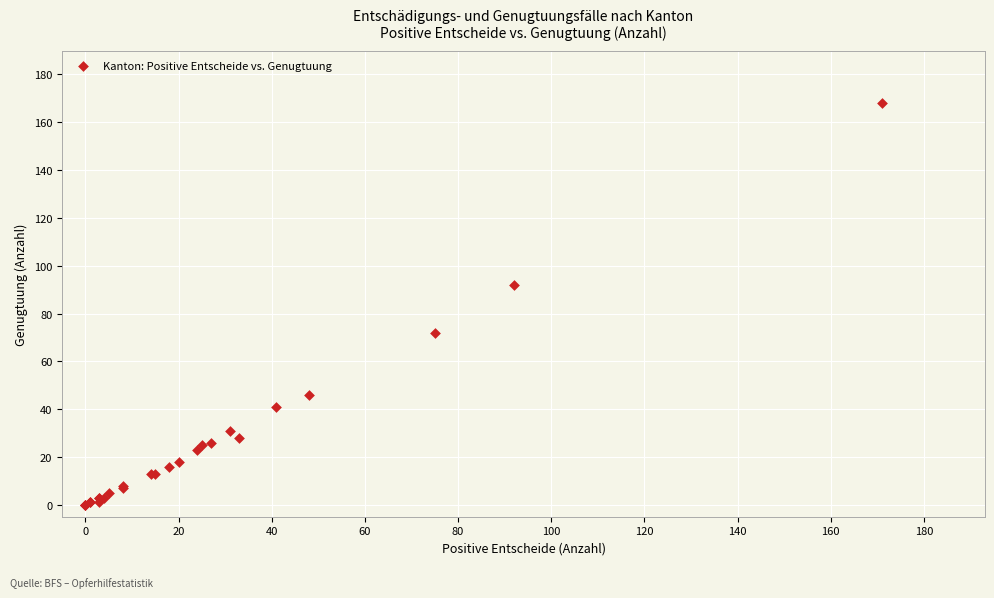

What Y value in the scatter plot is closest to 84?

92